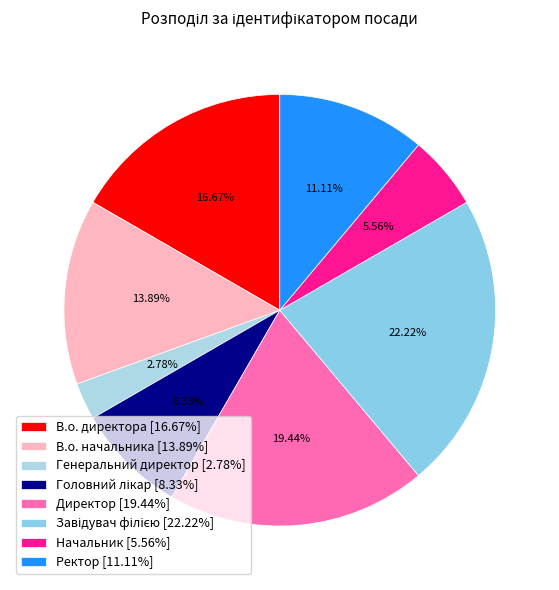

Is it true that В.о. директора is 17% of the pie?

True